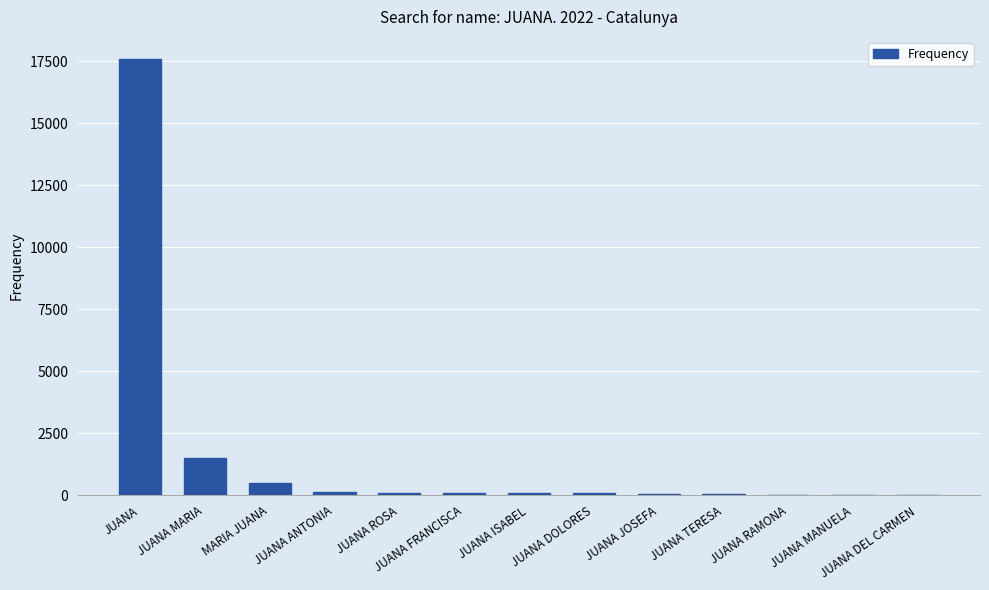

Where does the data first go above 78?

JUANA